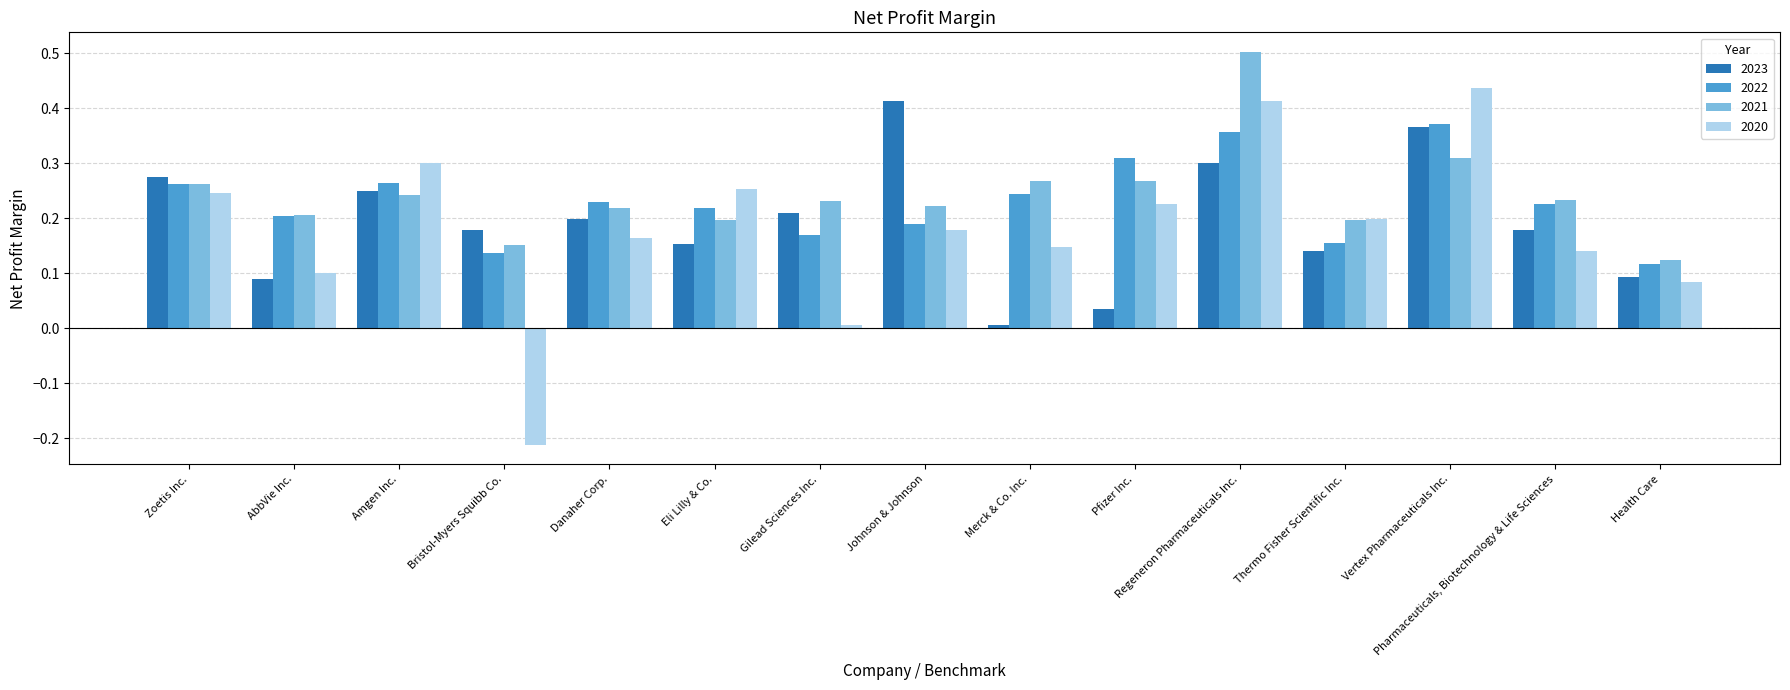

At which label does 2022 reach its minimum?

Health Care